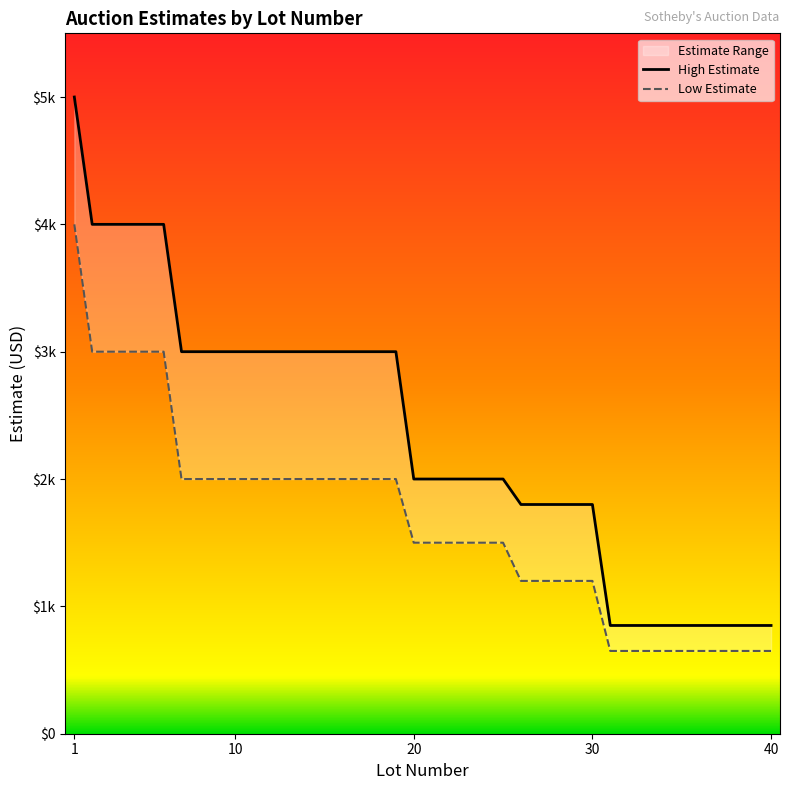

What is the difference between the maximum and minimum values in the Low Estimate series?

3350